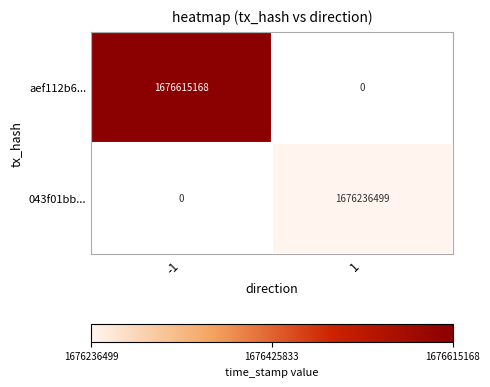

The value of 043f01bb... at 1 is 737751797. True or false?

False